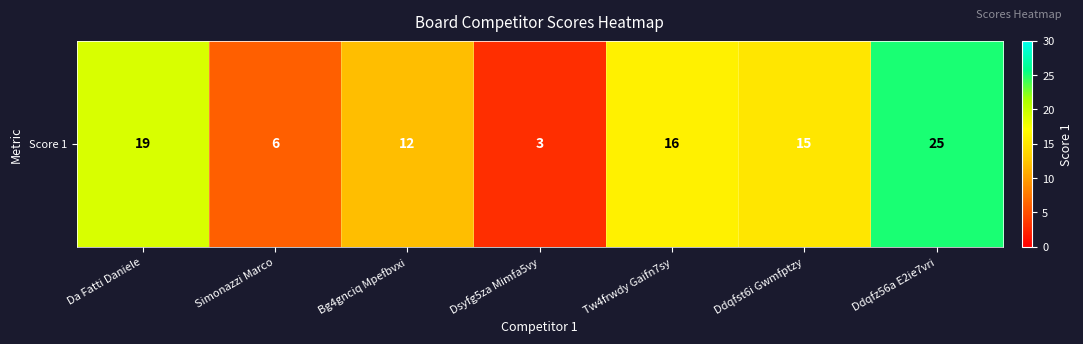

The chart shows a value of 25 at Ddqfz56a E2ie7vri. True or false?

True